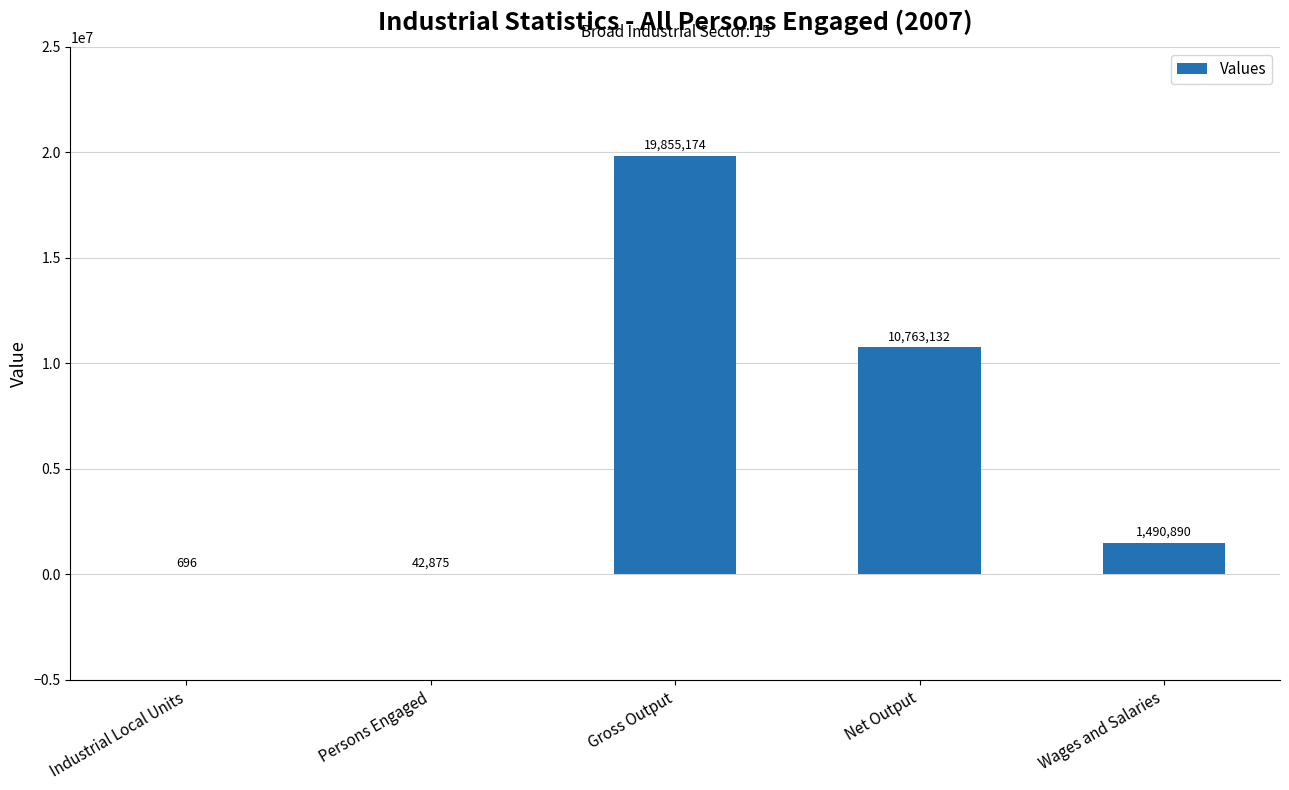

Reading left to right, transcribe all the data shown in this chart.

Industrial Local Units=696	Persons Engaged=42875	Gross Output=19855174	Net Output=10763132	Wages and Salaries=1490890